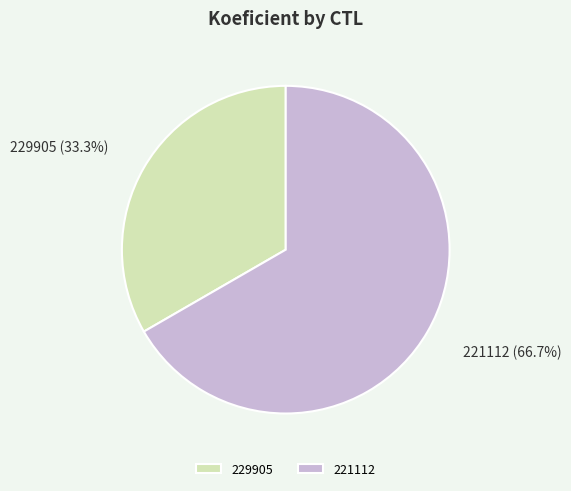

Does any single category account for the majority?

Yes